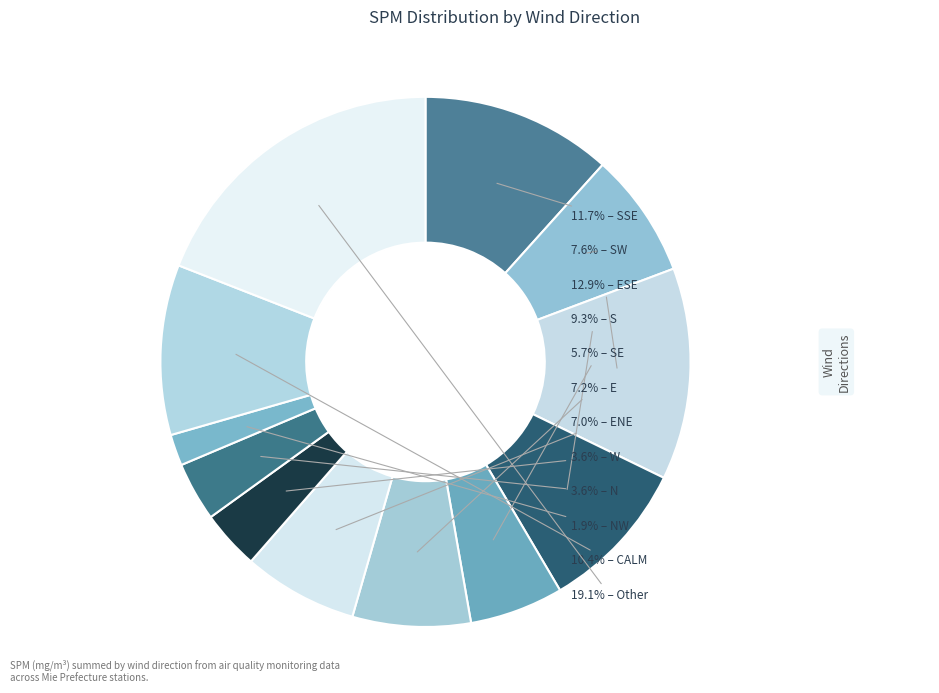

Count the number of slices in the pie.

12